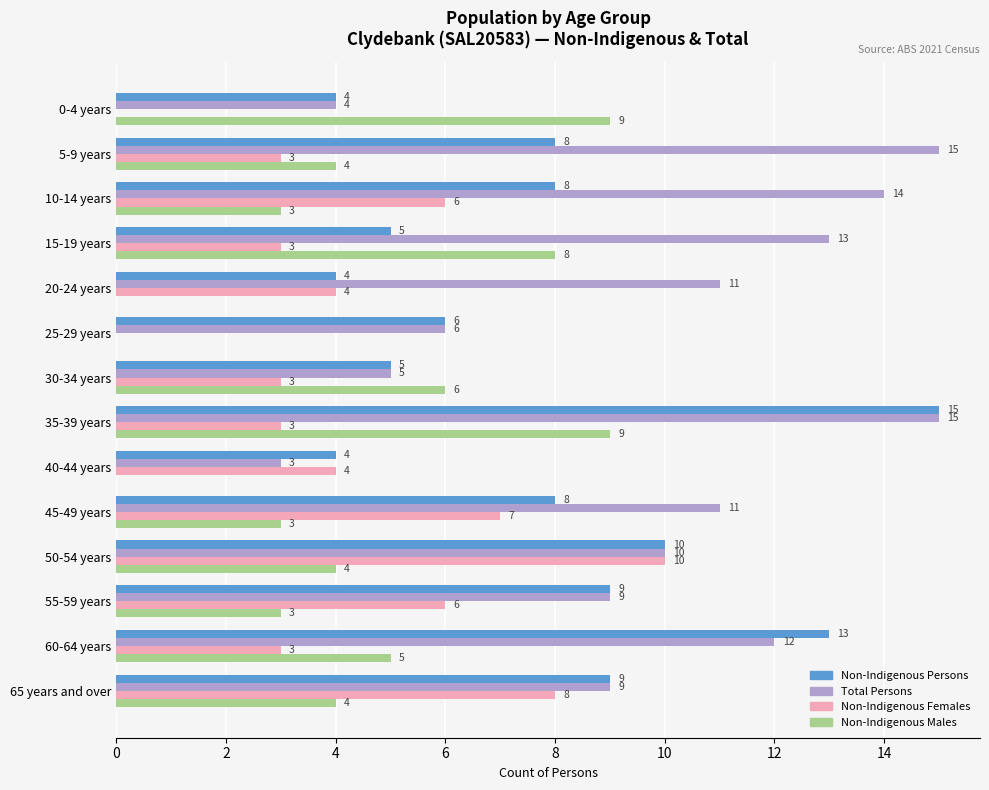

Which series changed the most between 55-59 years and 65 years and over?

Non-Indigenous Females